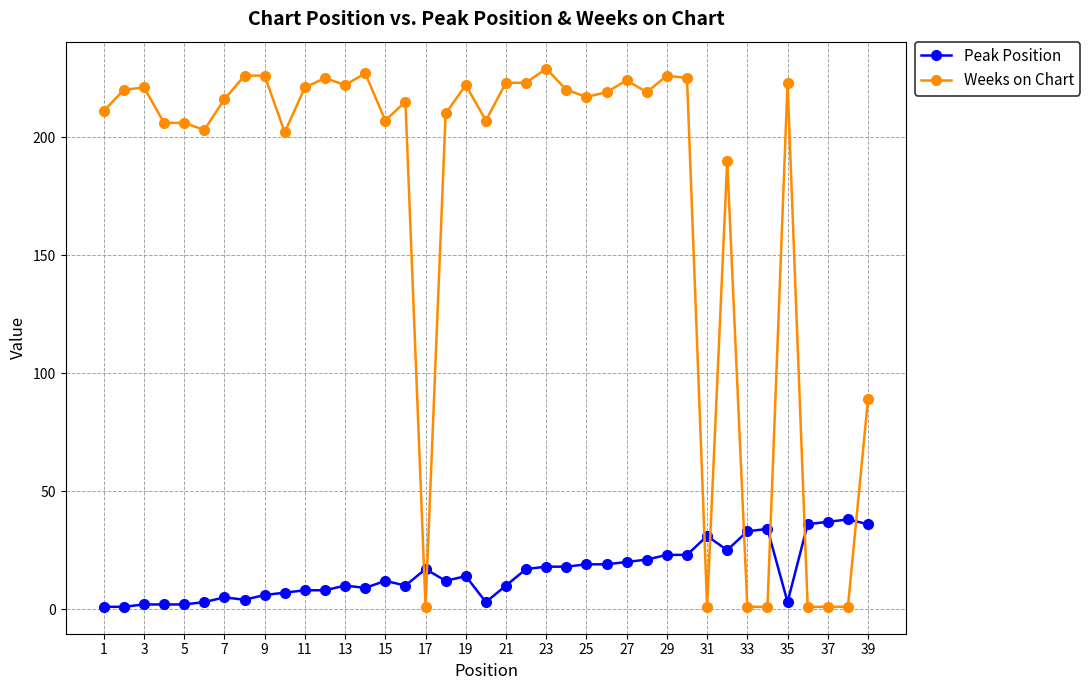

True or false: Peak Position has more than 0 points higher than both neighbors.

True